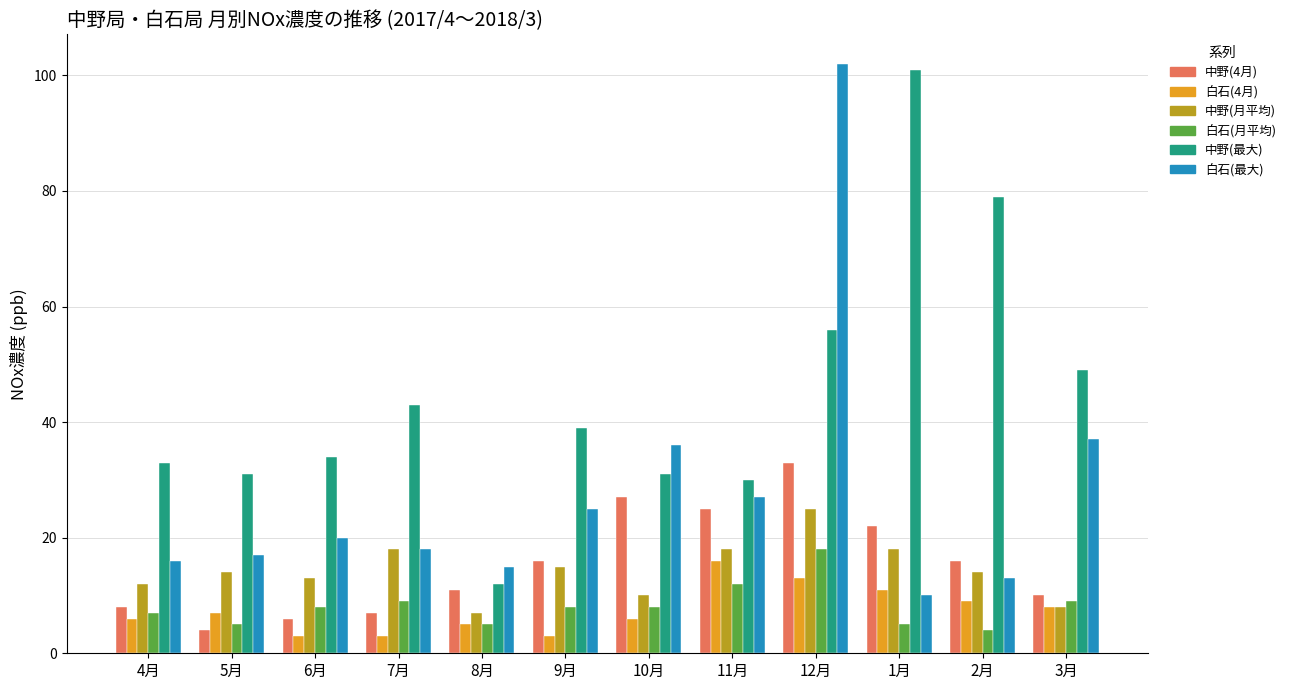

Is the value of 白石(最大) at 6月 greater than the value of 中野(月平均) at 5月?

Yes